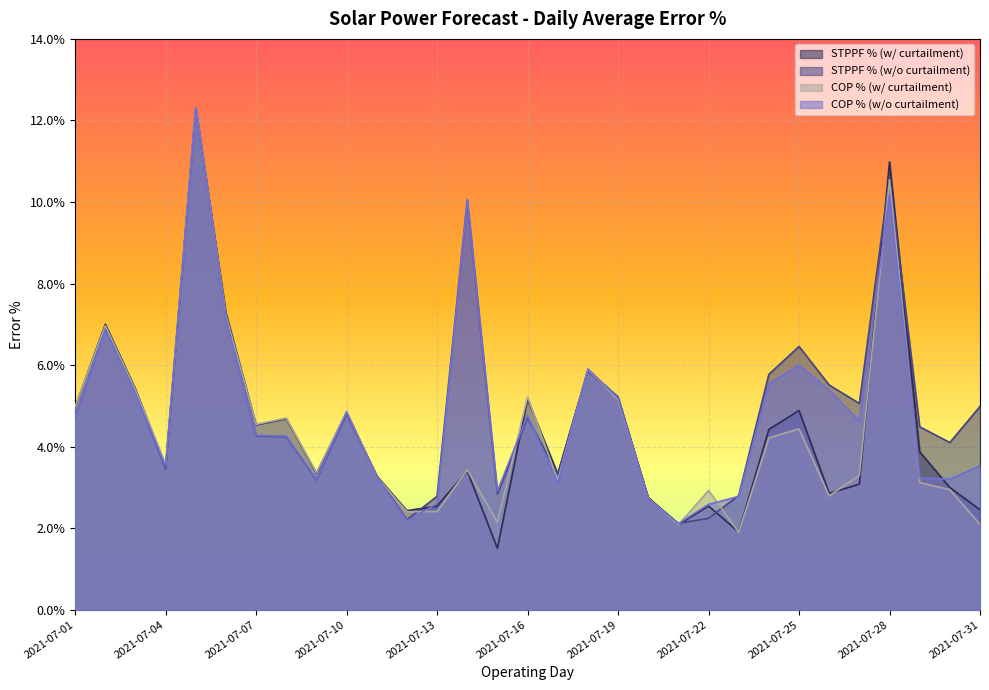

Reading left to right, list all the values displayed in this chart.

STPPF % (w/ curtailment): 2021-07-01=0.0	2021-07-02=0.1	2021-07-03=0.1	2021-07-04=0.0	2021-07-05=0.1	2021-07-06=0.1	2021-07-07=0.0	2021-07-08=0.0	2021-07-09=0.0	2021-07-10=0.0	2021-07-11=0.0	2021-07-12=0.0	2021-07-13=0.0	2021-07-14=0.0	2021-07-15=0.0	2021-07-16=0.1	2021-07-17=0.0	2021-07-18=0.1	2021-07-19=0.1	2021-07-20=0.0	2021-07-21=0.0	2021-07-22=0.0	2021-07-23=0.0	2021-07-24=0.0	2021-07-25=0.0	2021-07-26=0.0	2021-07-27=0.0	2021-07-28=0.1	2021-07-29=0.0	2021-07-30=0.0	2021-07-31=0.0
STPPF % (w/o curtailment): 2021-07-01=0.0	2021-07-02=0.1	2021-07-03=0.1	2021-07-04=0.0	2021-07-05=0.1	2021-07-06=0.1	2021-07-07=0.0	2021-07-08=0.0	2021-07-09=0.0	2021-07-10=0.0	2021-07-11=0.0	2021-07-12=0.0	2021-07-13=0.0	2021-07-14=0.1	2021-07-15=0.0	2021-07-16=0.0	2021-07-17=0.0	2021-07-18=0.1	2021-07-19=0.1	2021-07-20=0.0	2021-07-21=0.0	2021-07-22=0.0	2021-07-23=0.0	2021-07-24=0.1	2021-07-25=0.1	2021-07-26=0.1	2021-07-27=0.1	2021-07-28=0.1	2021-07-29=0.0	2021-07-30=0.0	2021-07-31=0.0
COP % (w/ curtailment): 2021-07-01=0.0	2021-07-02=0.1	2021-07-03=0.1	2021-07-04=0.0	2021-07-05=0.1	2021-07-06=0.1	2021-07-07=0.0	2021-07-08=0.0	2021-07-09=0.0	2021-07-10=0.0	2021-07-11=0.0	2021-07-12=0.0	2021-07-13=0.0	2021-07-14=0.0	2021-07-15=0.0	2021-07-16=0.1	2021-07-17=0.0	2021-07-18=0.1	2021-07-19=0.1	2021-07-20=0.0	2021-07-21=0.0	2021-07-22=0.0	2021-07-23=0.0	2021-07-24=0.0	2021-07-25=0.0	2021-07-26=0.0	2021-07-27=0.0	2021-07-28=0.1	2021-07-29=0.0	2021-07-30=0.0	2021-07-31=0.0
COP % (w/o curtailment): 2021-07-01=0.0	2021-07-02=0.1	2021-07-03=0.1	2021-07-04=0.0	2021-07-05=0.1	2021-07-06=0.1	2021-07-07=0.0	2021-07-08=0.0	2021-07-09=0.0	2021-07-10=0.0	2021-07-11=0.0	2021-07-12=0.0	2021-07-13=0.0	2021-07-14=0.1	2021-07-15=0.0	2021-07-16=0.0	2021-07-17=0.0	2021-07-18=0.1	2021-07-19=0.1	2021-07-20=0.0	2021-07-21=0.0	2021-07-22=0.0	2021-07-23=0.0	2021-07-24=0.1	2021-07-25=0.1	2021-07-26=0.1	2021-07-27=0.0	2021-07-28=0.1	2021-07-29=0.0	2021-07-30=0.0	2021-07-31=0.0